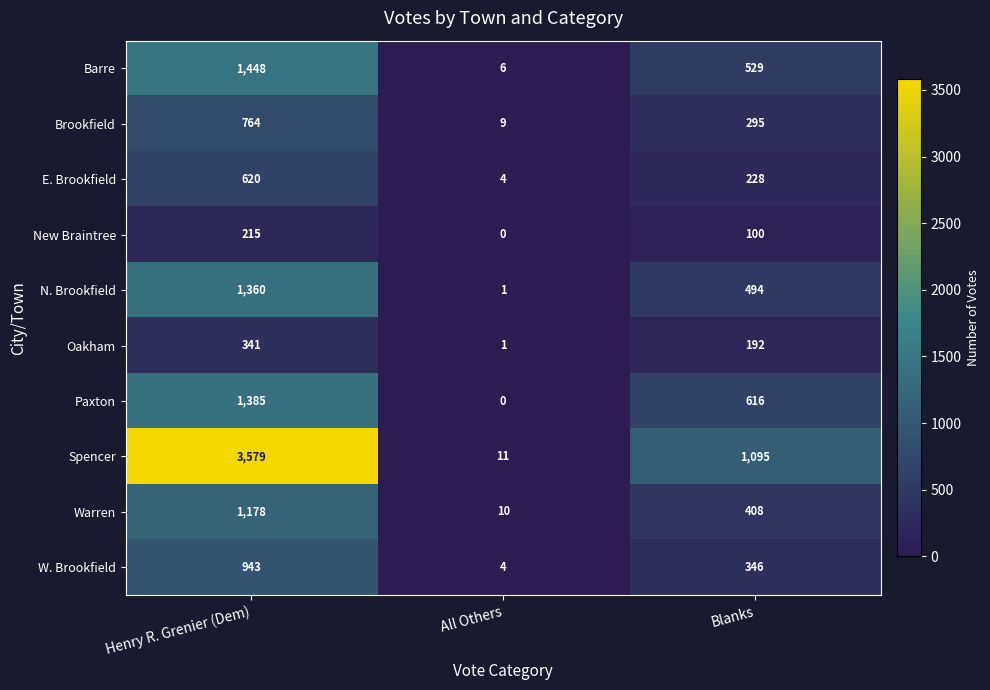

Is it true that Paxton equals -647 at All Others?

False